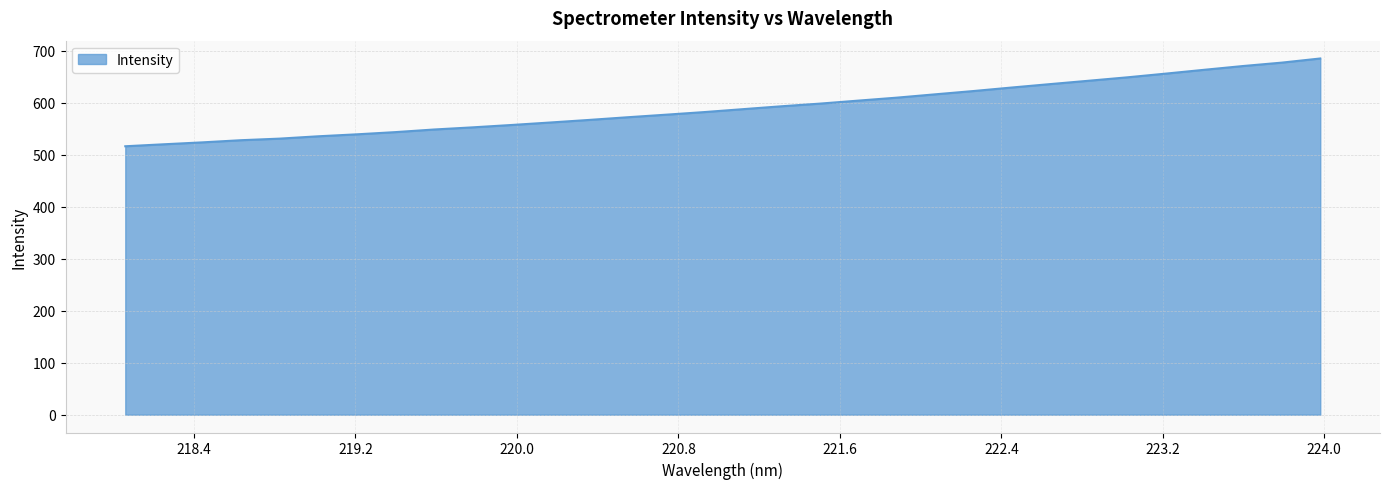

What is the maximum value shown in the chart?

685.3